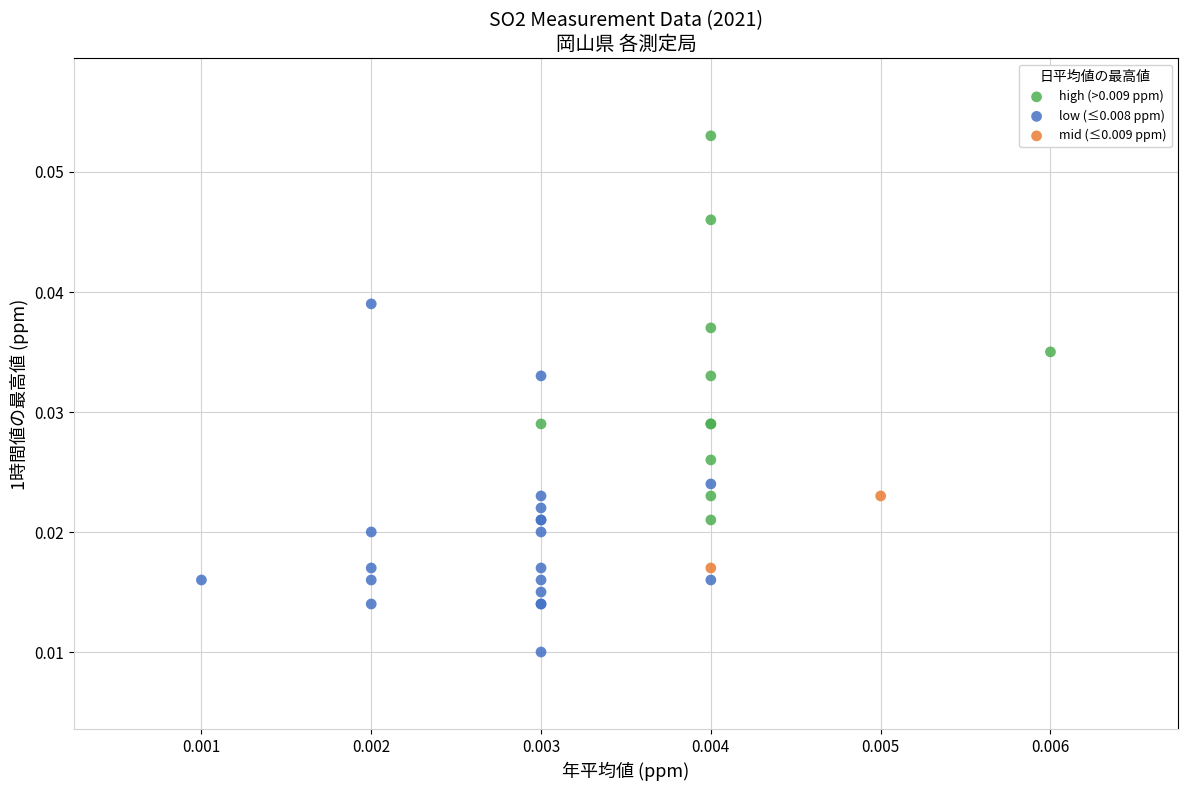

Which series contains the highest Y value?

high (>0.009 ppm)